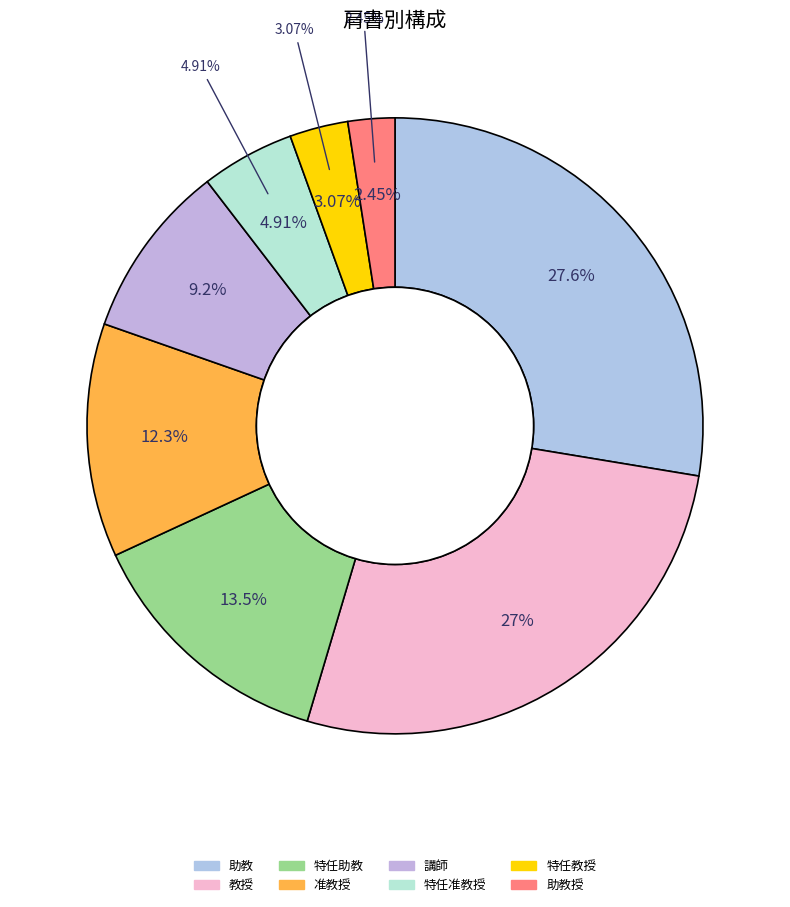

Is there a majority slice in this chart?

No